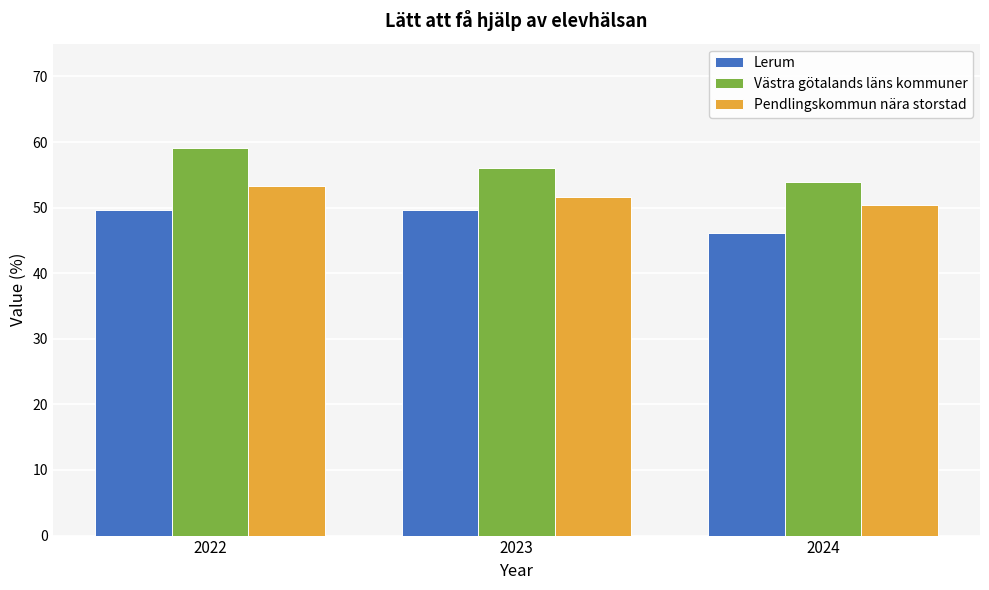

At how many categories does at least one series exceed 53?

3